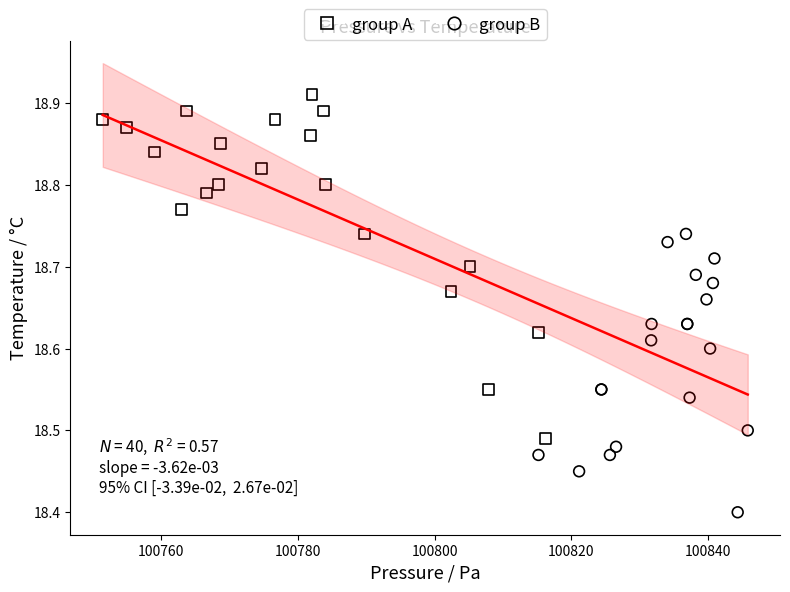

Which series reaches the maximum Y coordinate?

group A